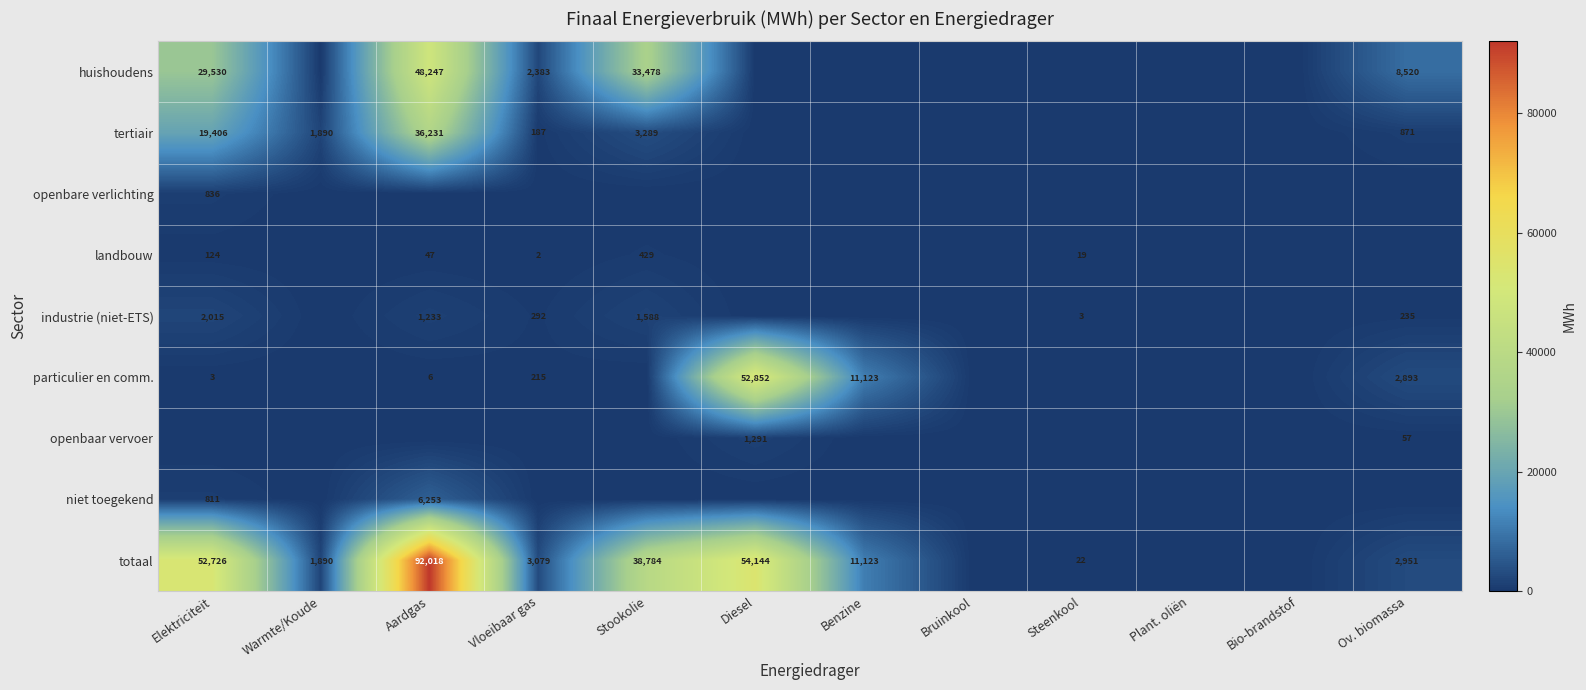

Is it true that industrie (niet-ETS) equals 421.7 at Ov. biomassa?

False